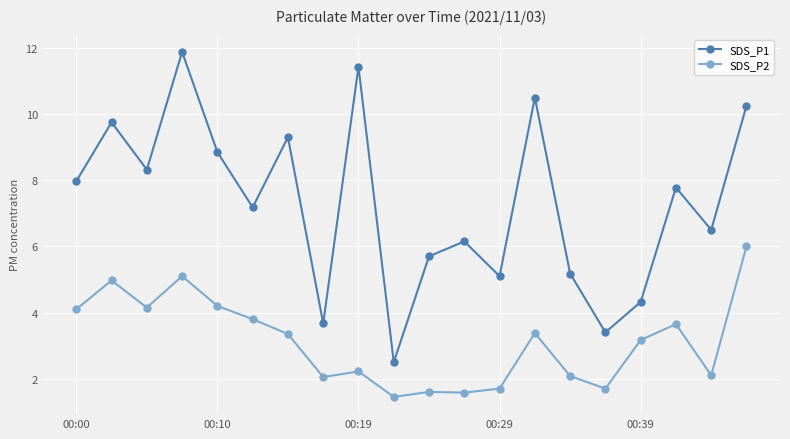

Which series has the largest range (max minus min)?

SDS_P1